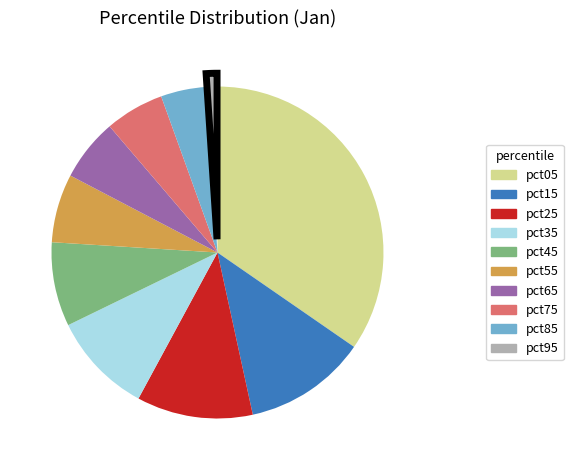

What is the largest slice in the pie chart?

pct05